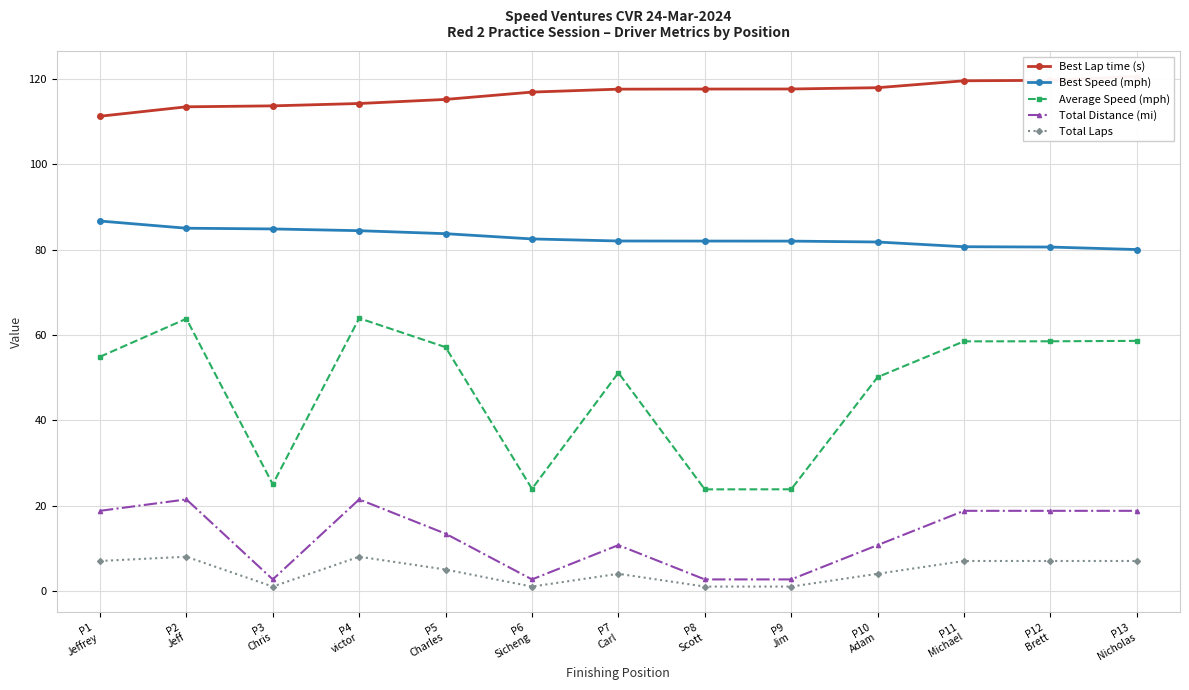

What is the label of the 5th point from the left?

P5
Charles